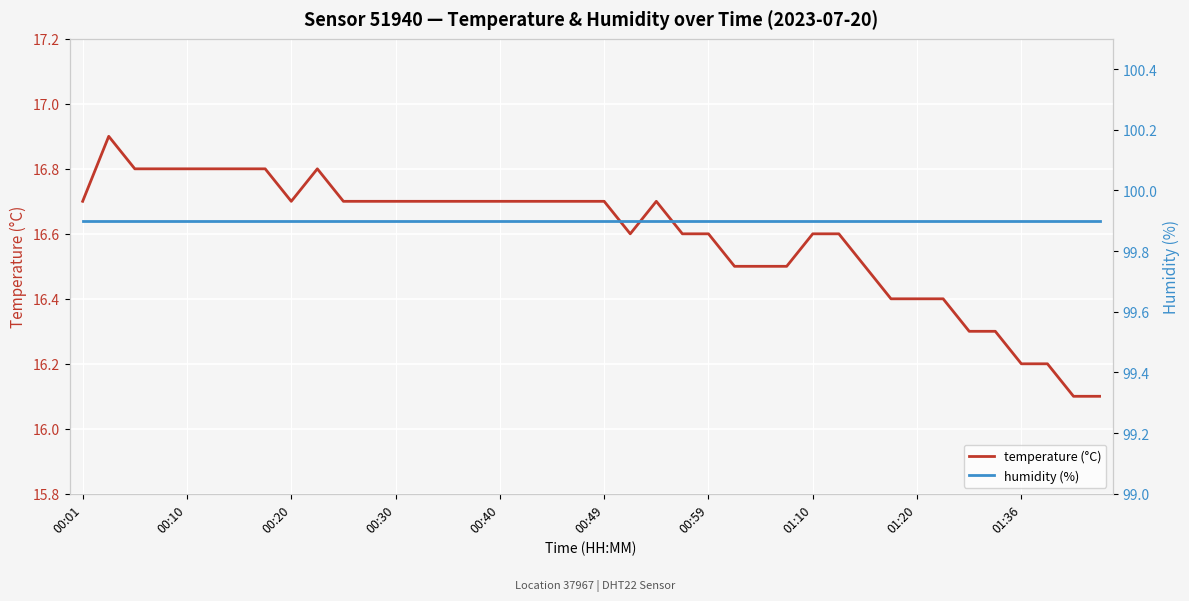

The temperature (°C) series shows 5.0 at 30. True or false?

False